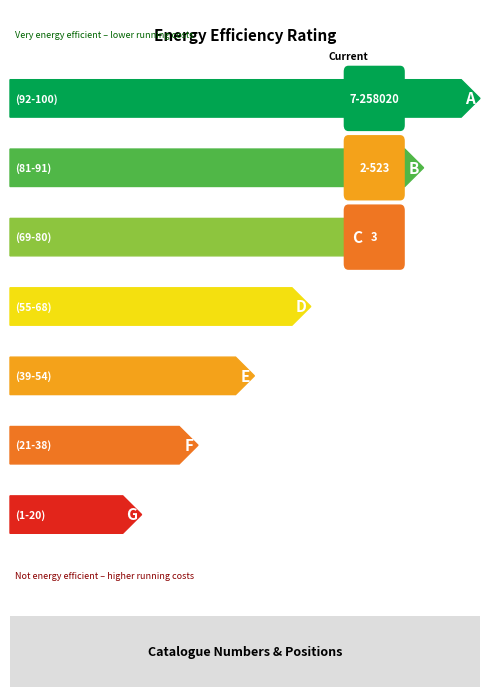

What is the smallest value displayed?

1